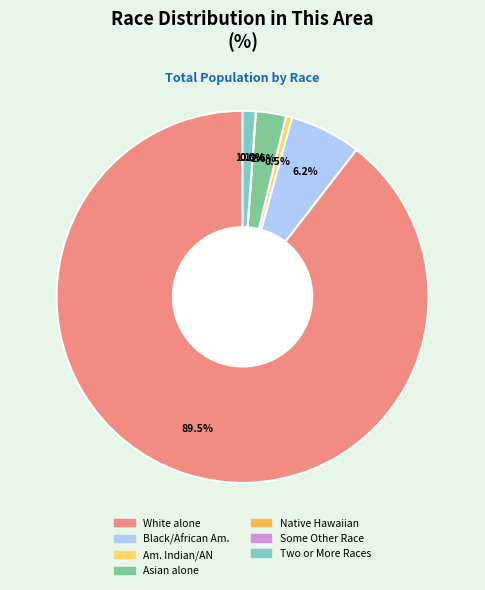

Count the number of slices in the pie.

7